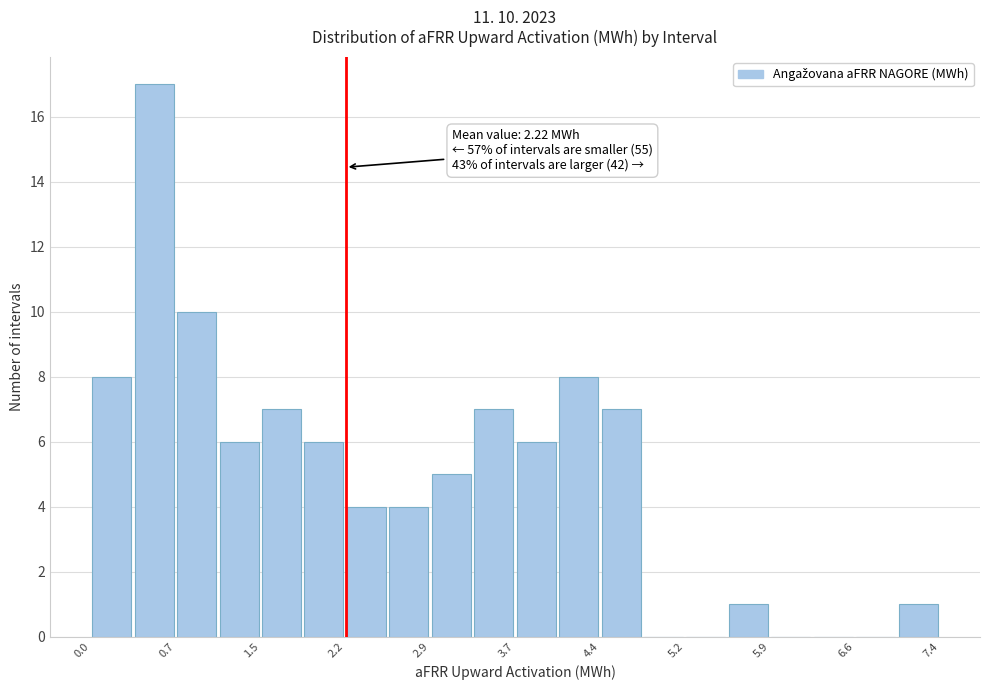

Around what value on the x-axis is the tallest bar? Give the approximate position of its centre, as read against the axis.

0.6